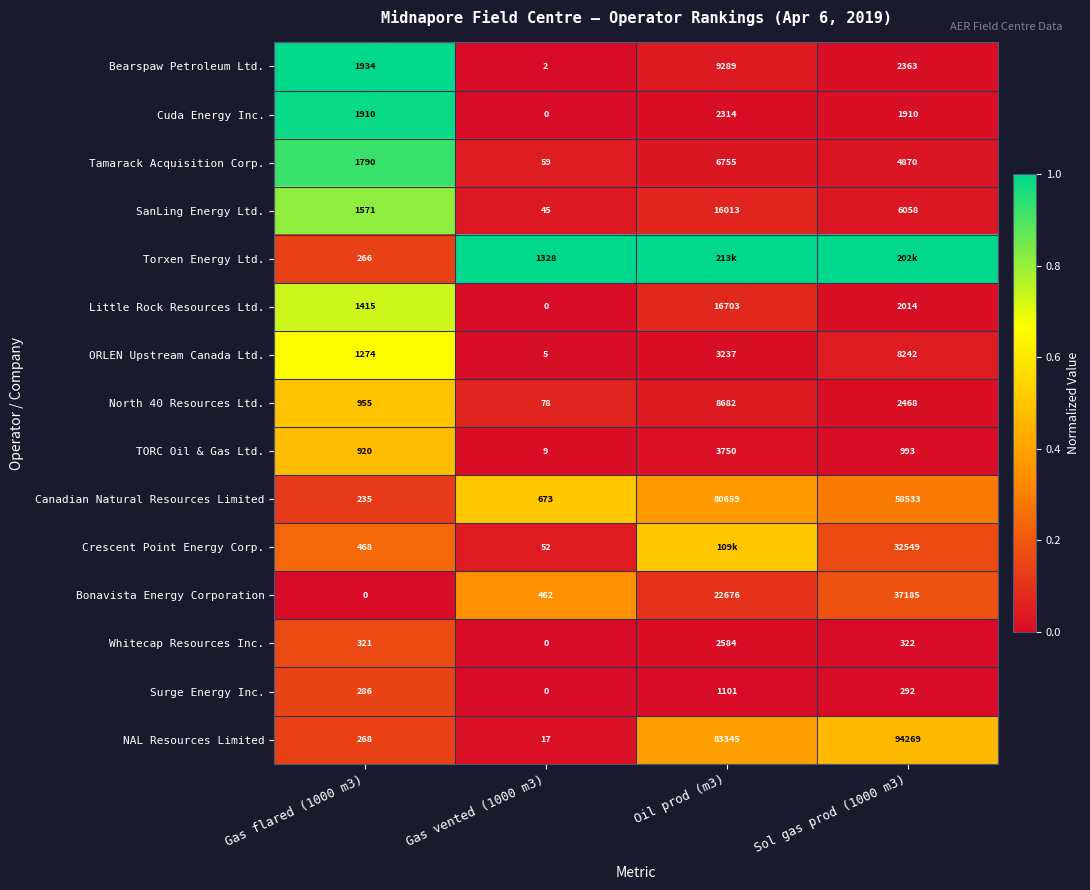

How many data points in NAL Resources Limited are less than 83345?

2